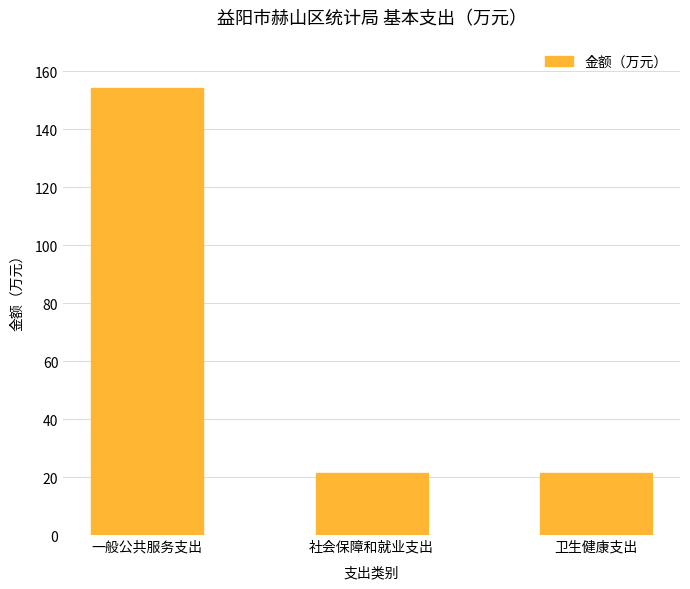

What is the value of the 1st bar from the left?

154.4